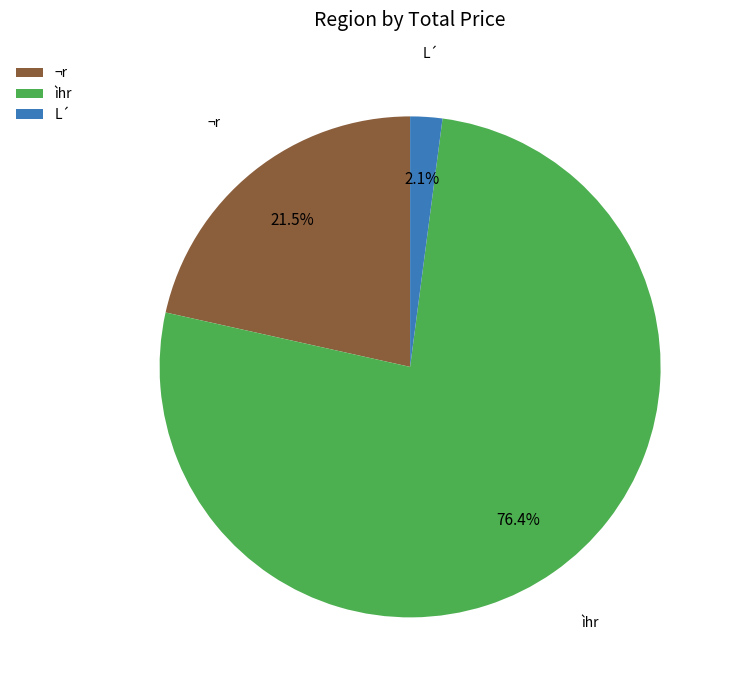

Rank the categories by value from lowest to highest.

L´, ¬r, ìhr